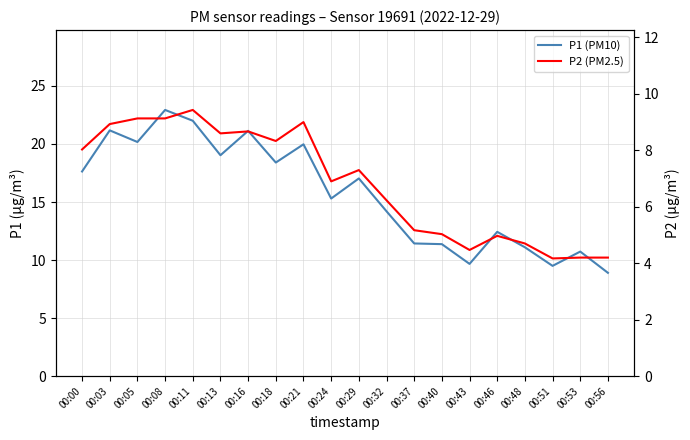

At 00:24, list the series in order from smallest to largest.

P2 (PM2.5), P1 (PM10)